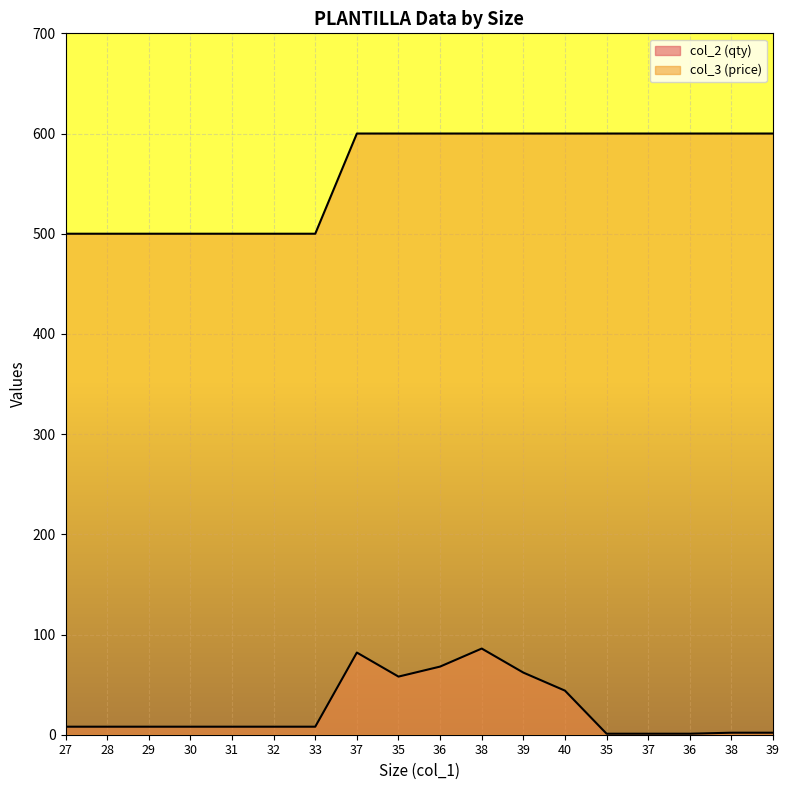

Which has a higher value, 32 or 37?

37